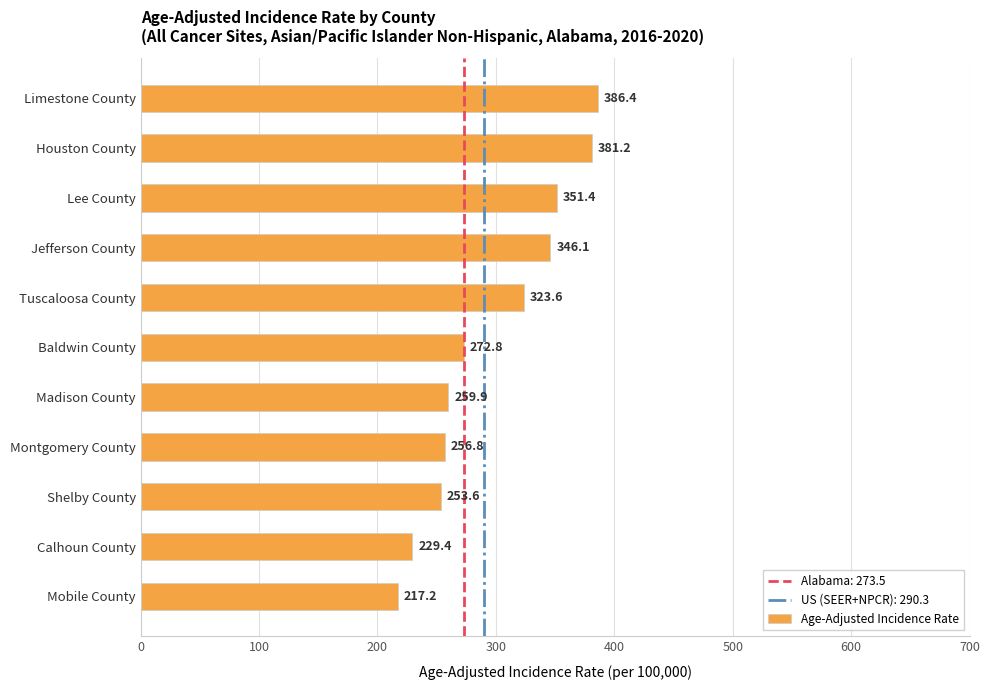

Rank the categories by value from highest to lowest.

Limestone County, Houston County, Lee County, Jefferson County, Tuscaloosa County, Baldwin County, Madison County, Montgomery County, Shelby County, Calhoun County, Mobile County